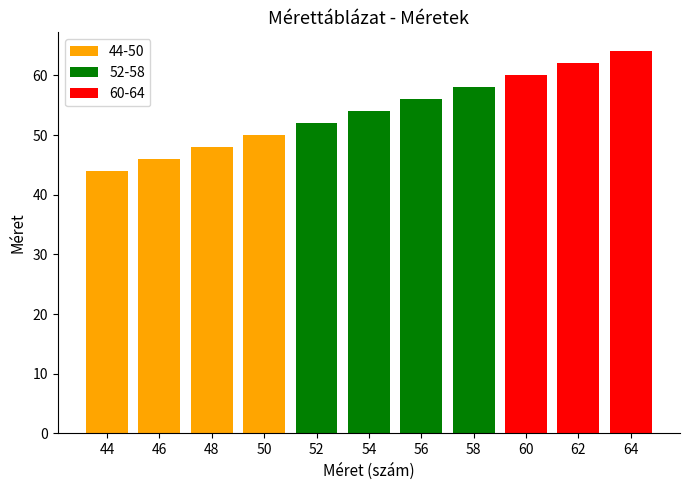

Does the chart contain any negative values?

No